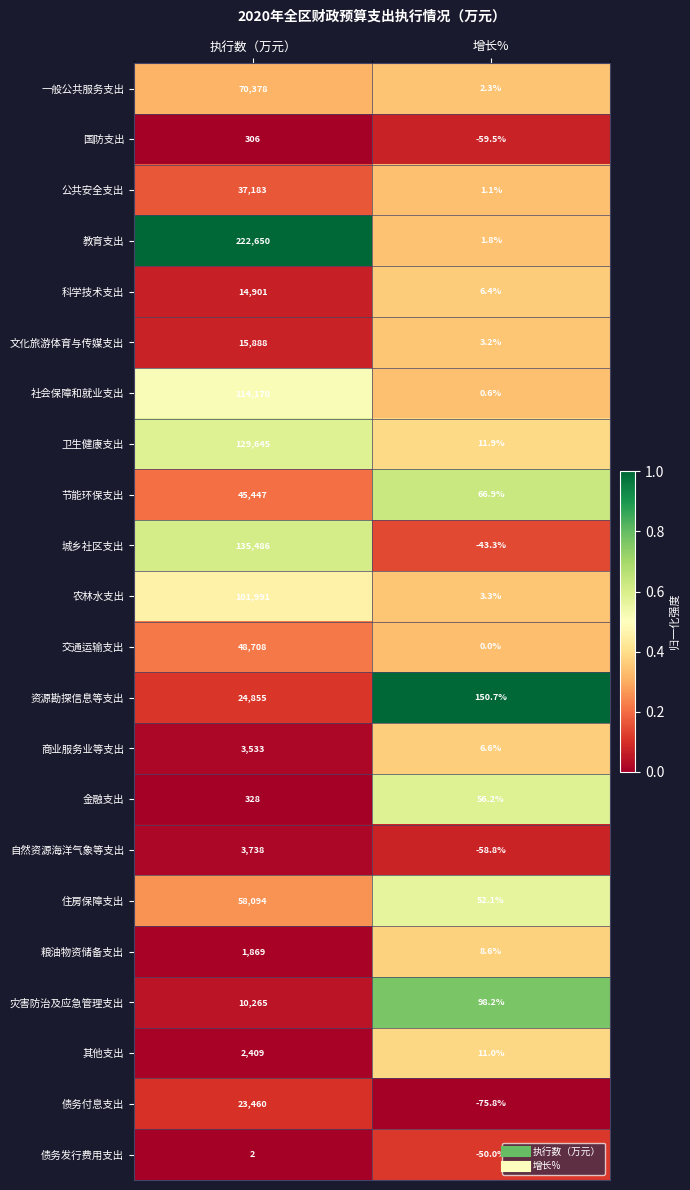

Which series has the largest total across all categories?

教育支出